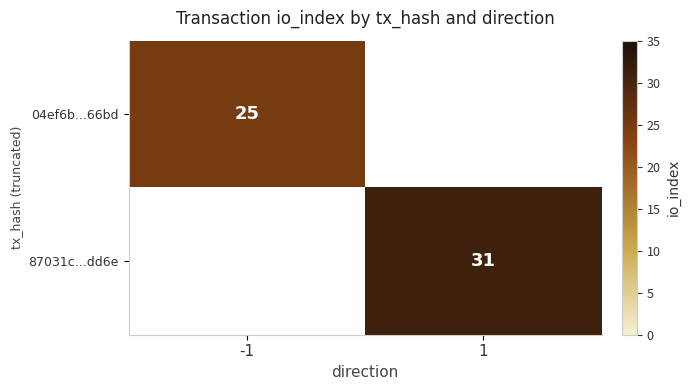

Is it true that 04ef6b...66bd equals 44 at -1?

False